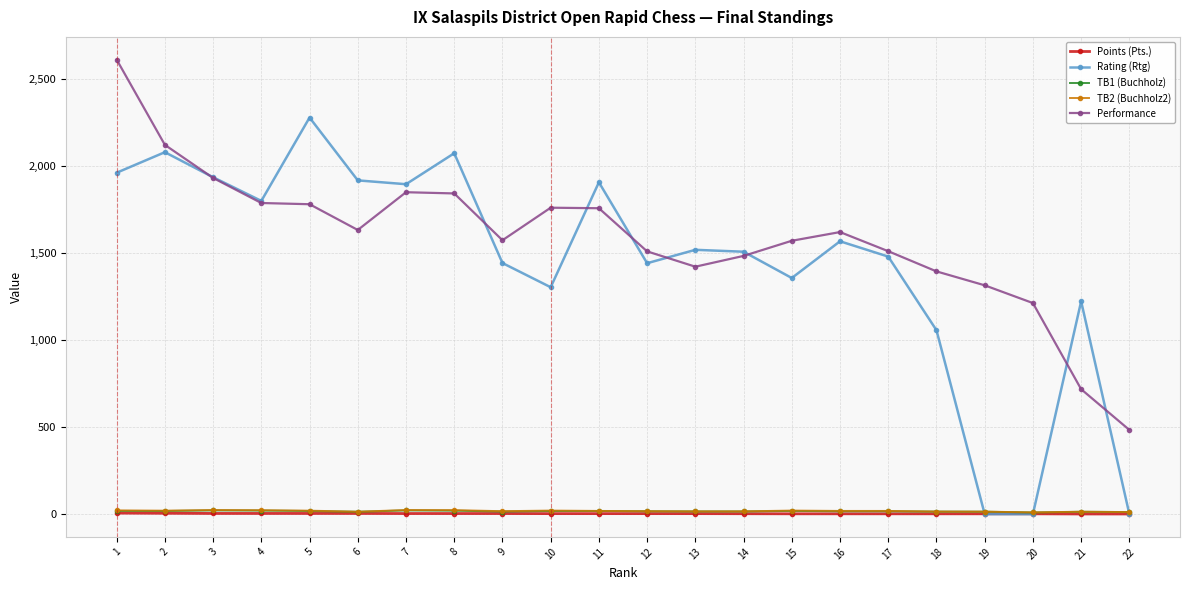

What are all the series names shown in the legend?

Points (Pts.), Rating (Rtg), TB1 (Buchholz), TB2 (Buchholz2), Performance